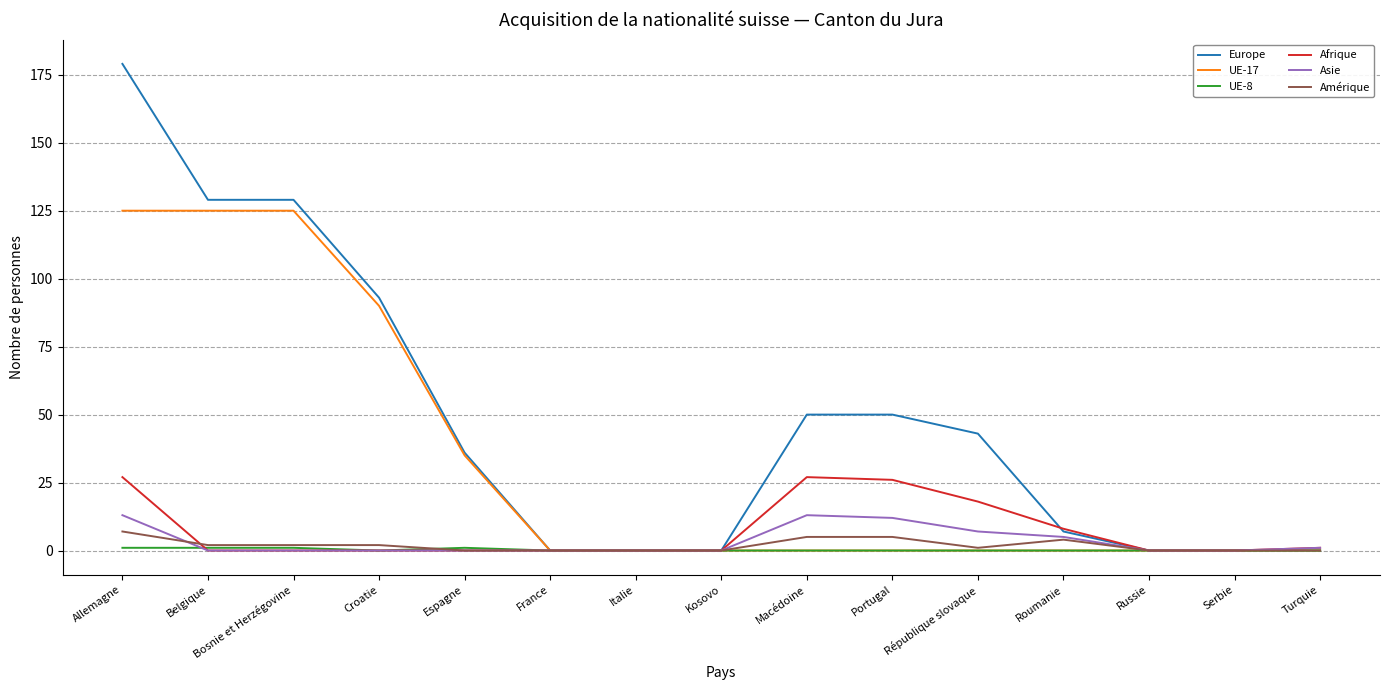

What is the maximum value shown in the chart?

179